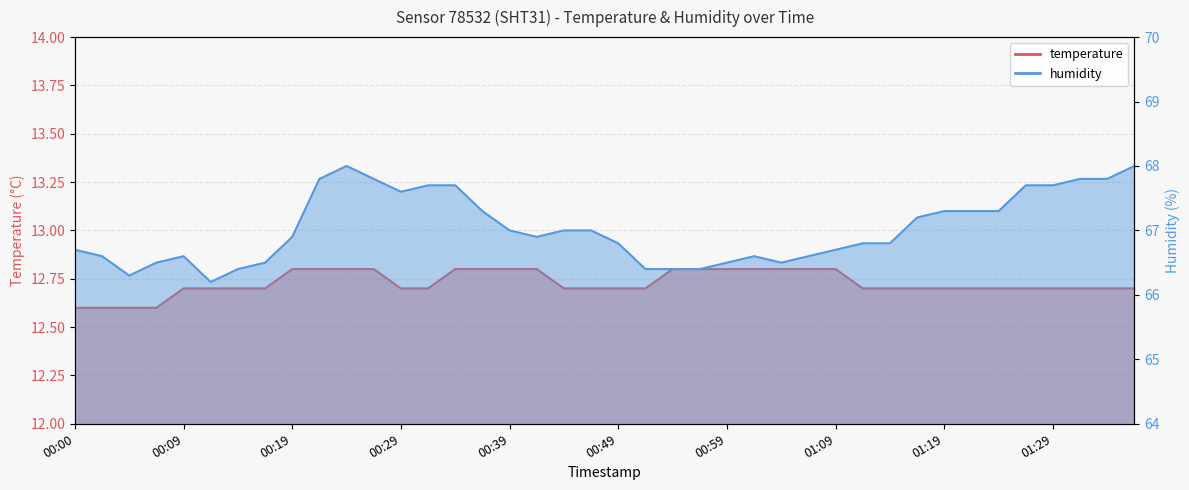

How many temperature values are between 12 and 13?

40